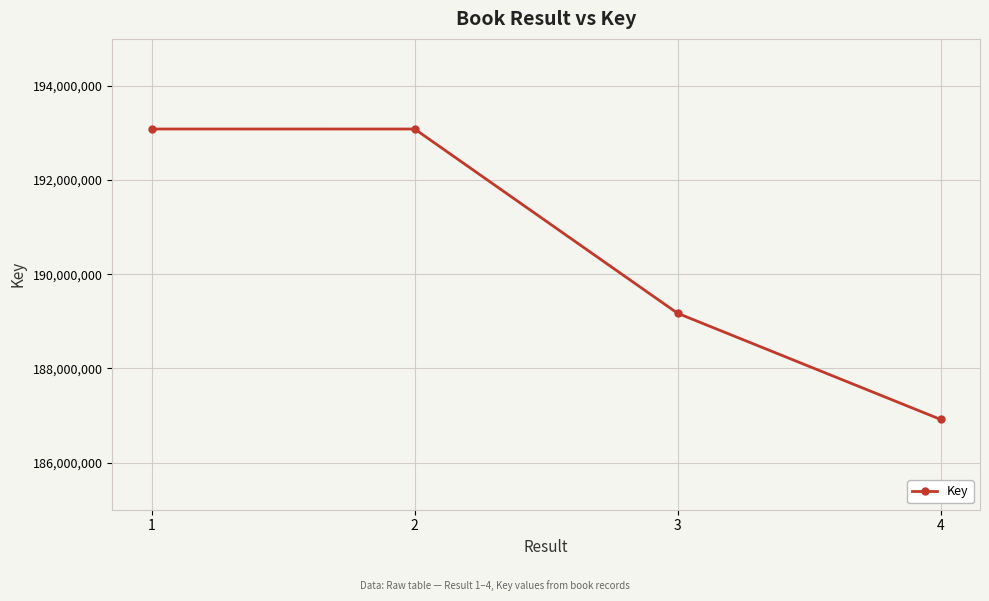

True or false: the data shows 186917452 at 4.

True